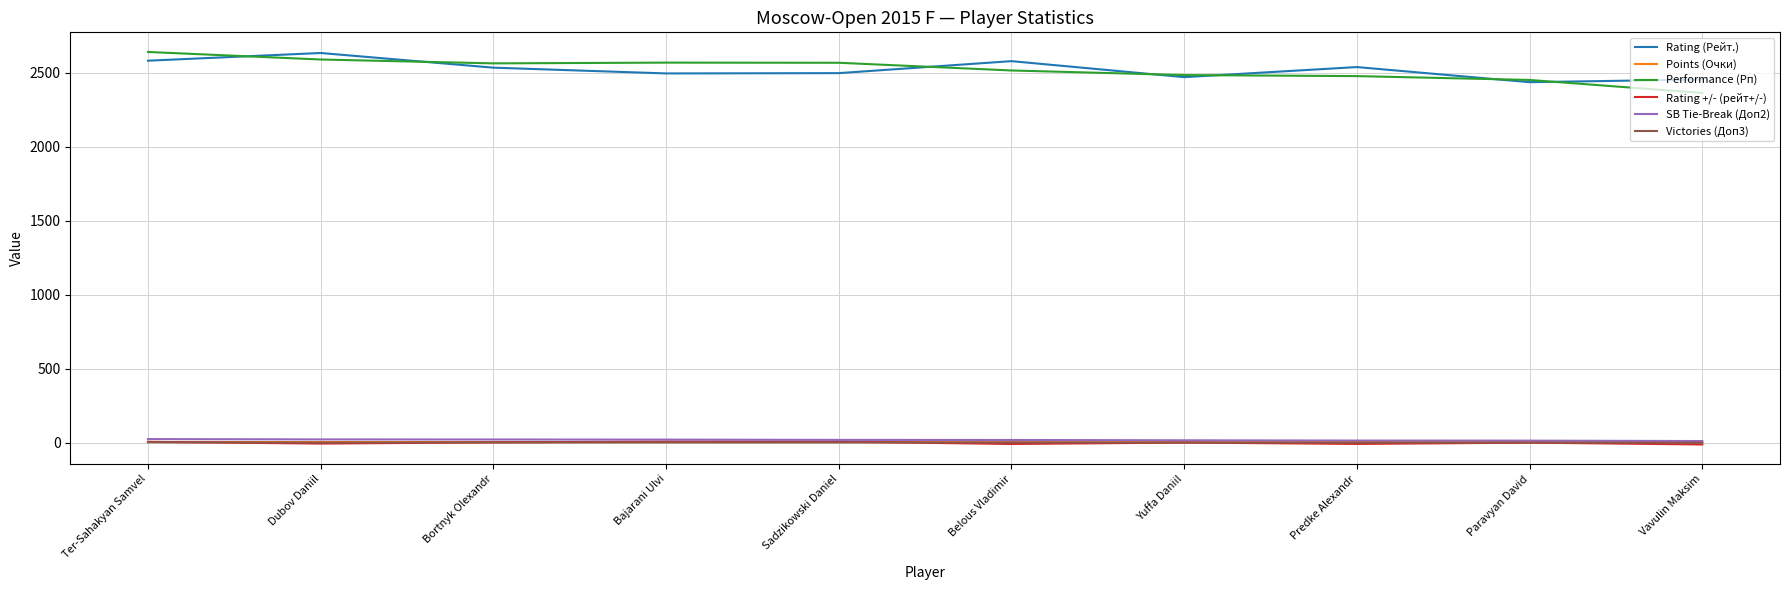

What is the difference between the maximum and minimum values in the Rating (Рейт.) series?

197.0